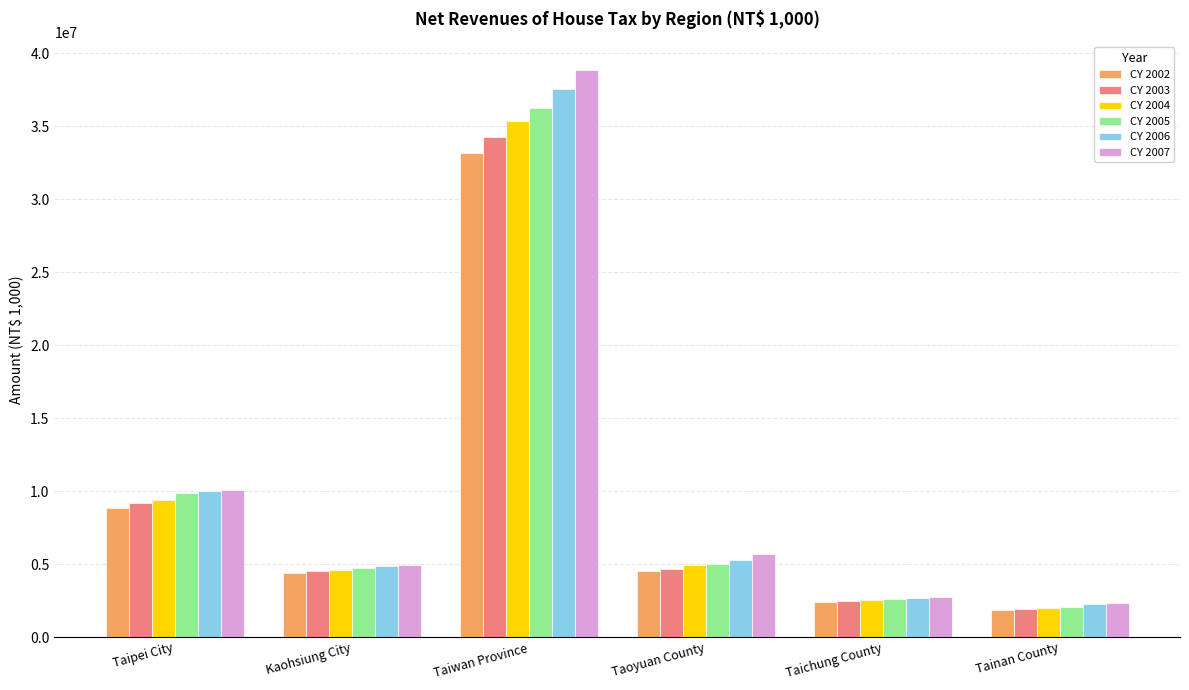

True or false: CY 2004 has a value of 47916010 at Taiwan Province.

False